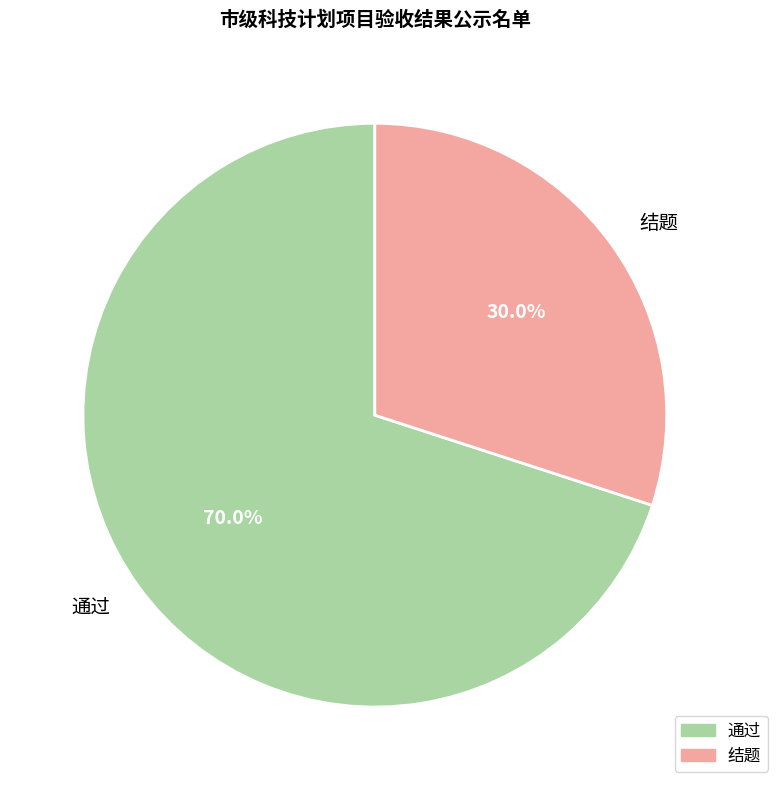

Is 通过 the majority of the pie?

Yes